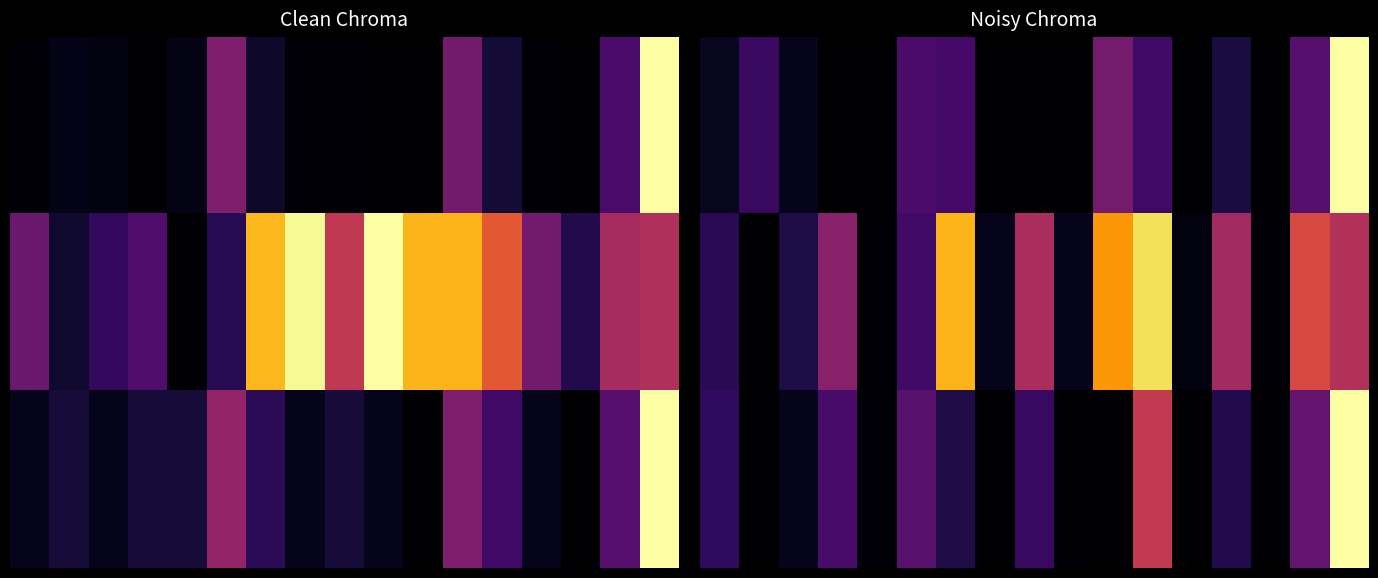

What is the difference between the maximum and second lowest values in the 0.0 series?

1.0